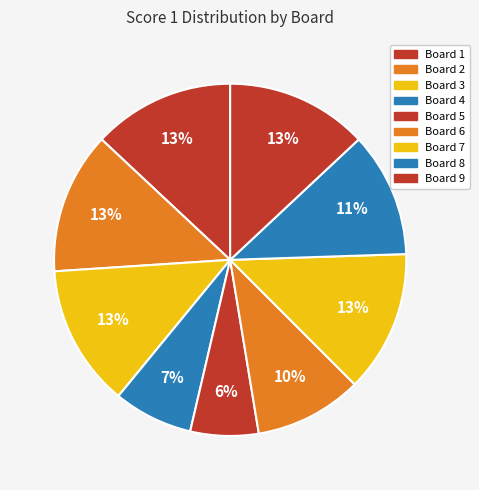

To the nearest percent, what is the combined percentage of Board 8 and Board 5?

18%